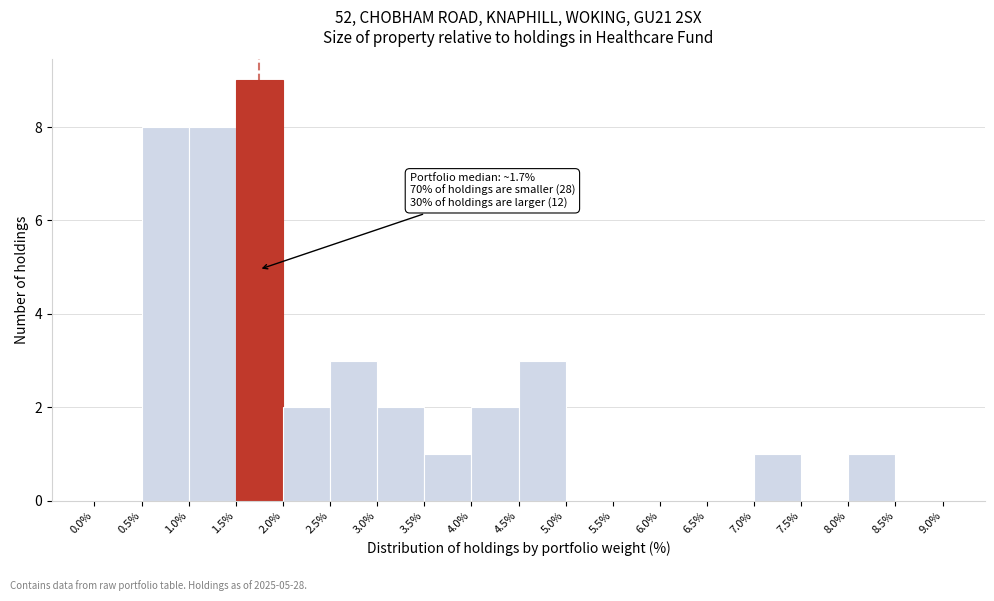

Which range on the x-axis has the tallest bar?

1.5% to 2.0%